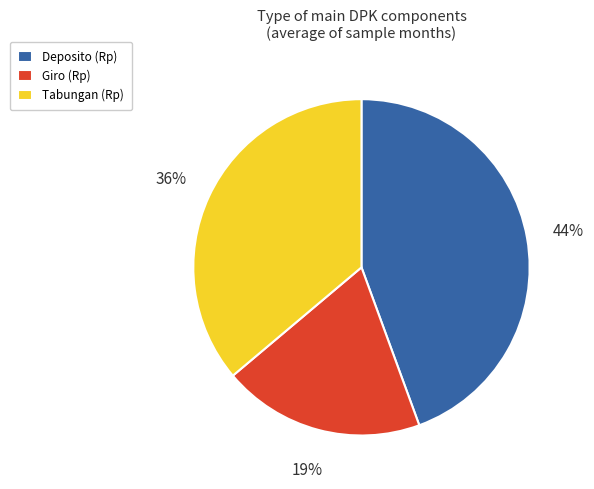

True or false: Giro accounts for 1% of the total.

False